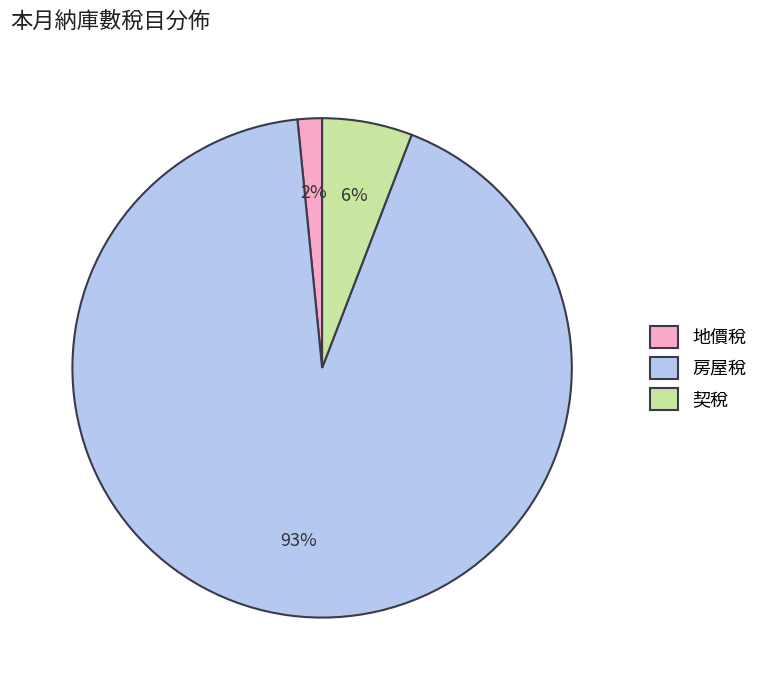

Between 房屋稅 and 契稅, which is larger?

房屋稅